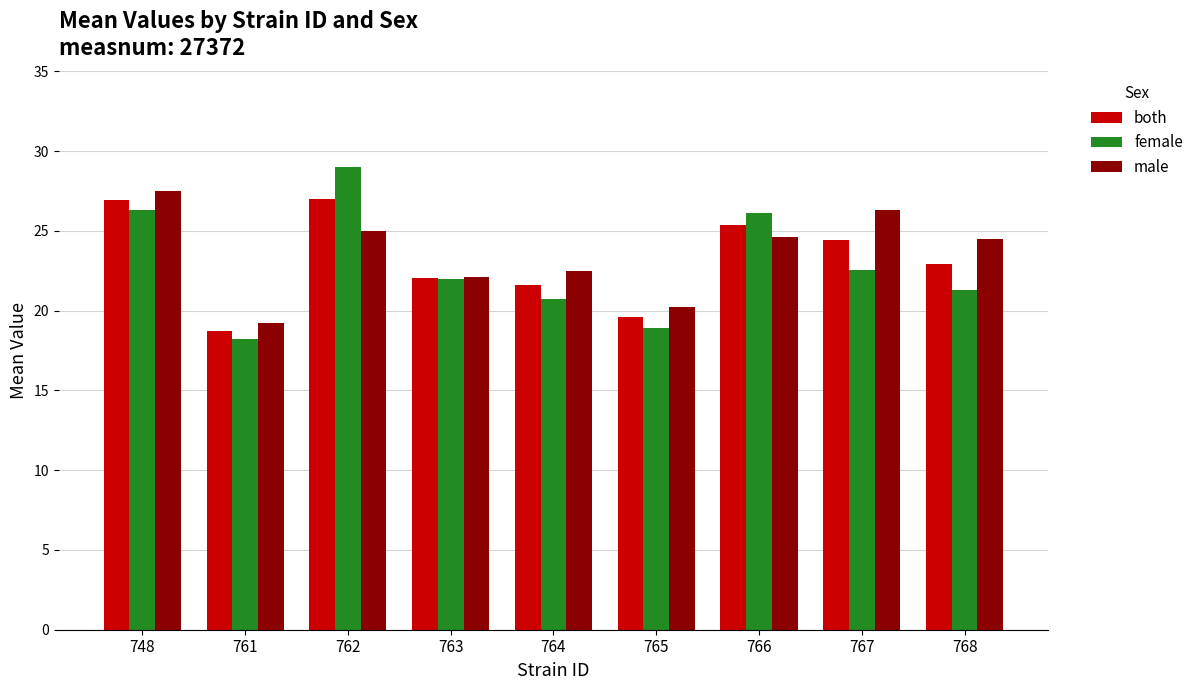

What is the value of the male bar at the 8th from the left?

26.3